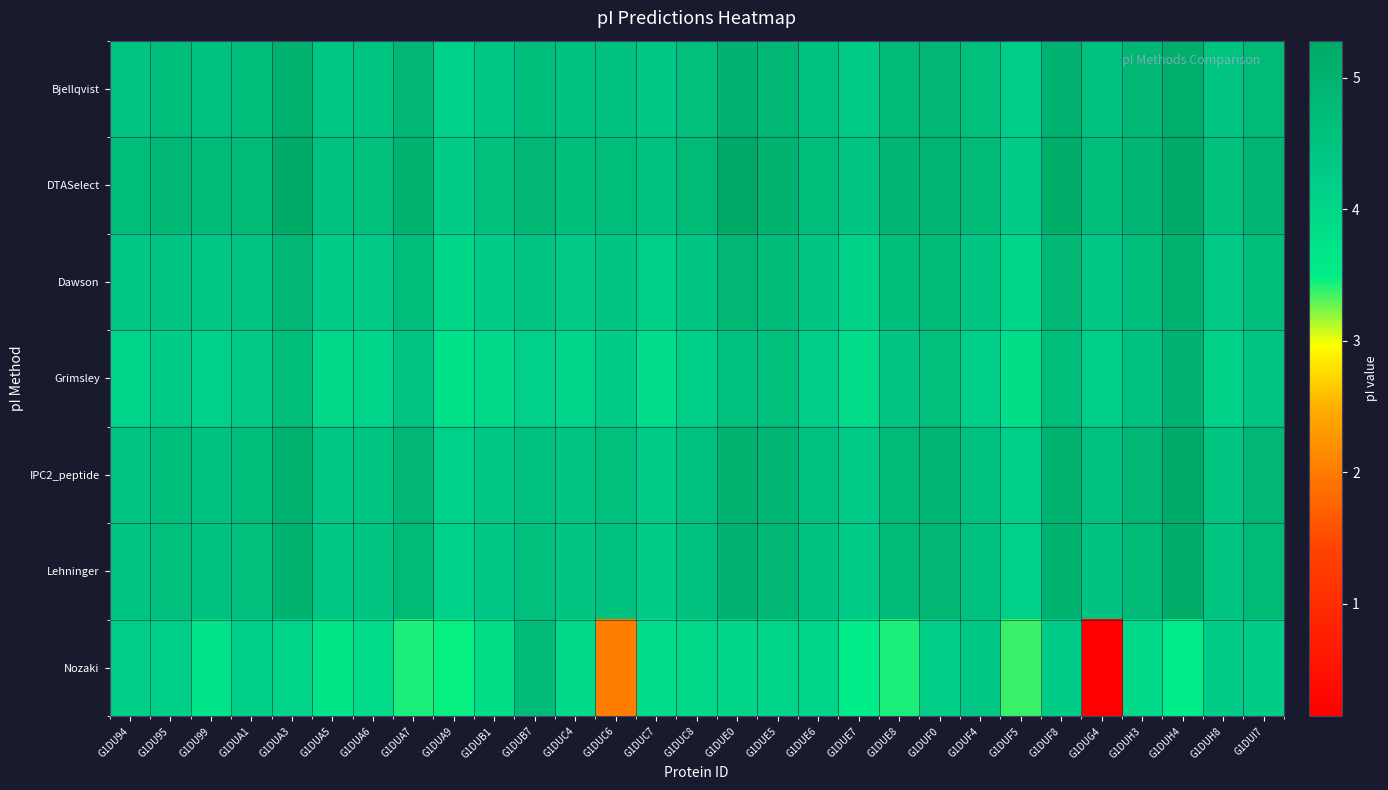

Between G1DUC4 and G1DUE6, which series saw the biggest shift?

Grimsley